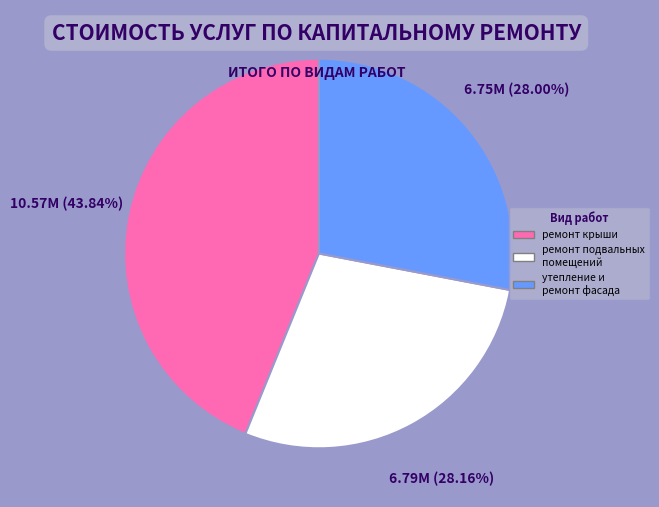

What percentage is the ремонт подвальных помещений slice, to the nearest percent?

28%